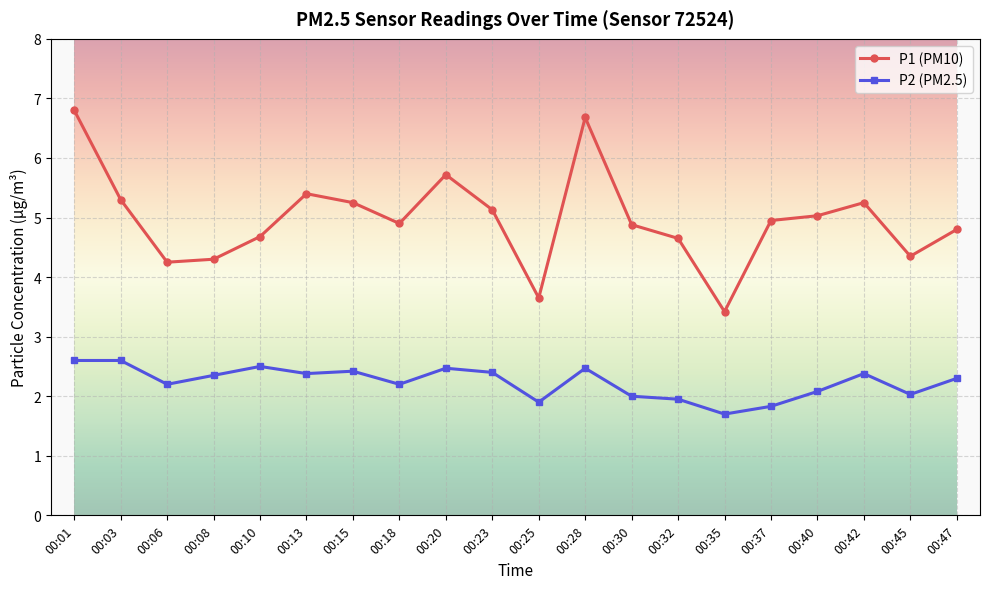

What is the minimum value for P1 (PM10)?

3.4